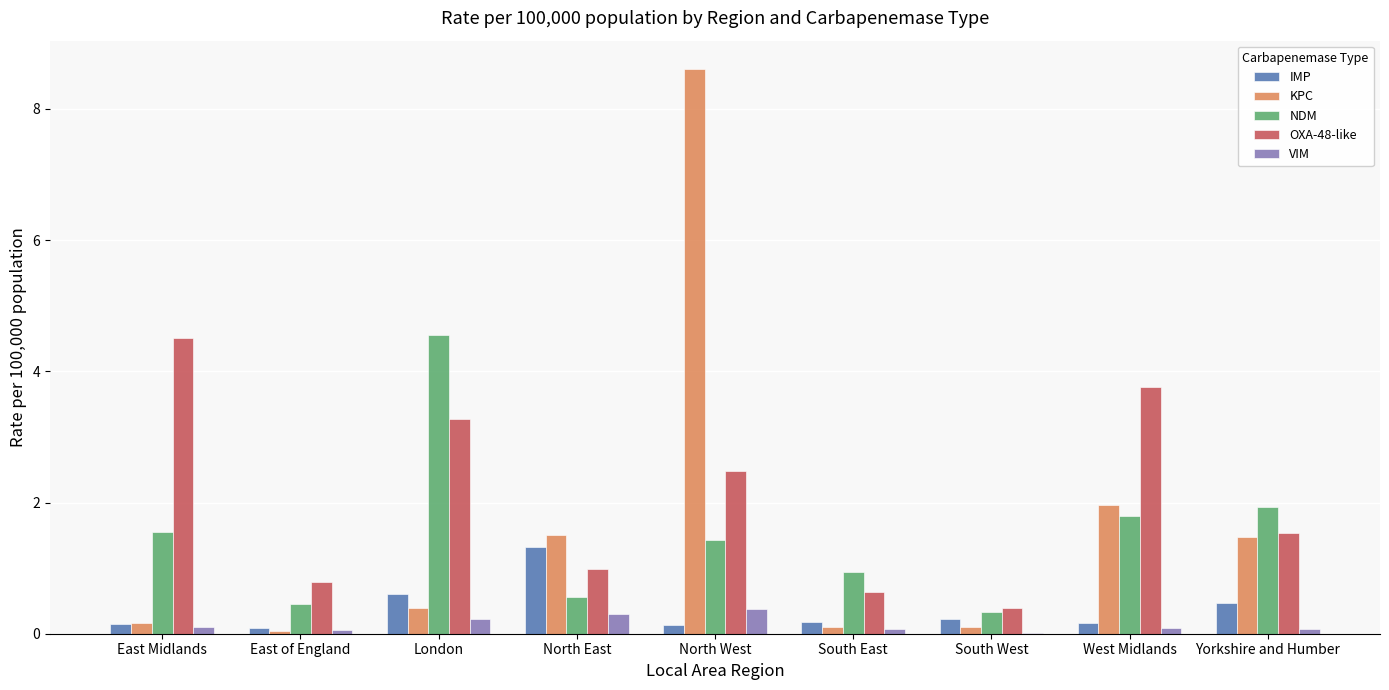

Which series has the largest range (max minus min)?

KPC